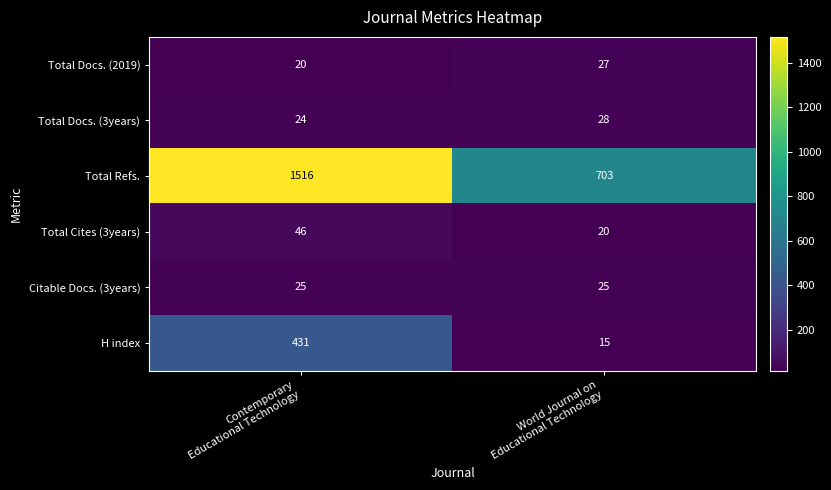

What is the average value of the Total Cites (3years) series?

33